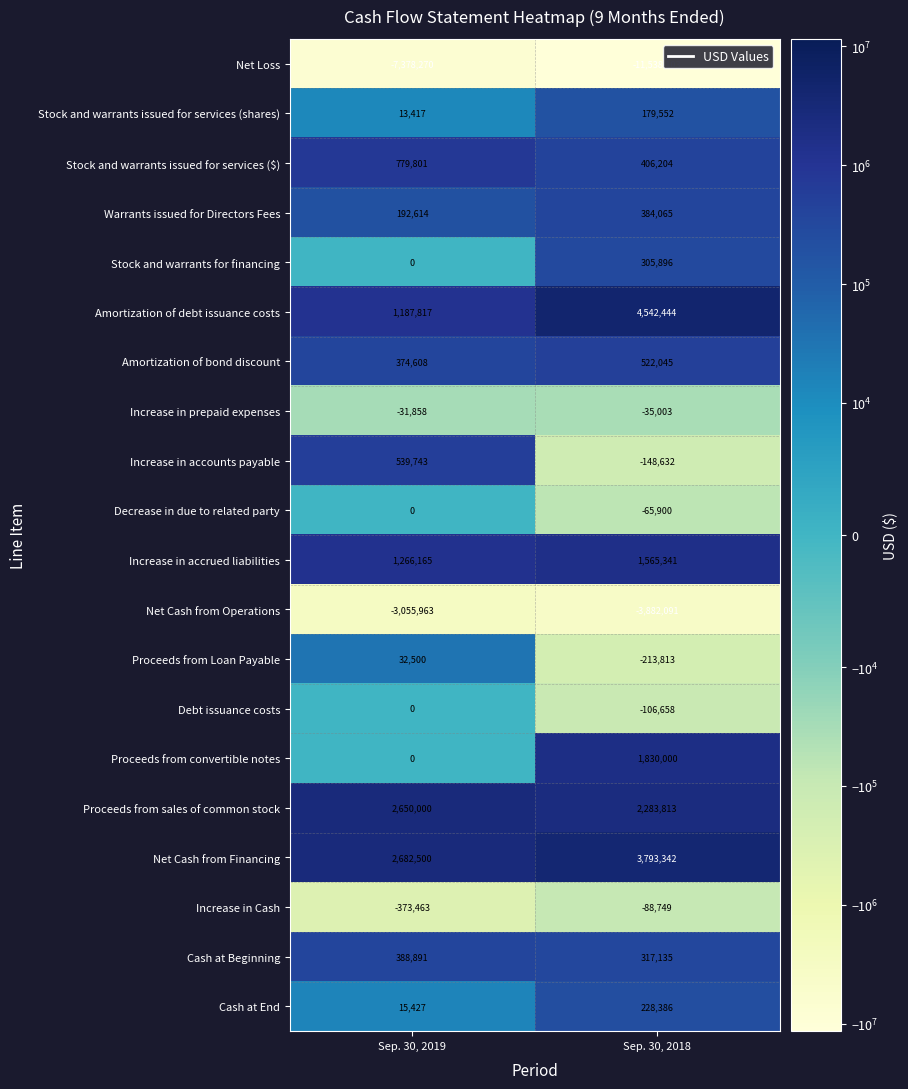

Rank the categories by Proceeds from Loan Payable value from lowest to highest.

Sep. 30, 2018, Sep. 30, 2019